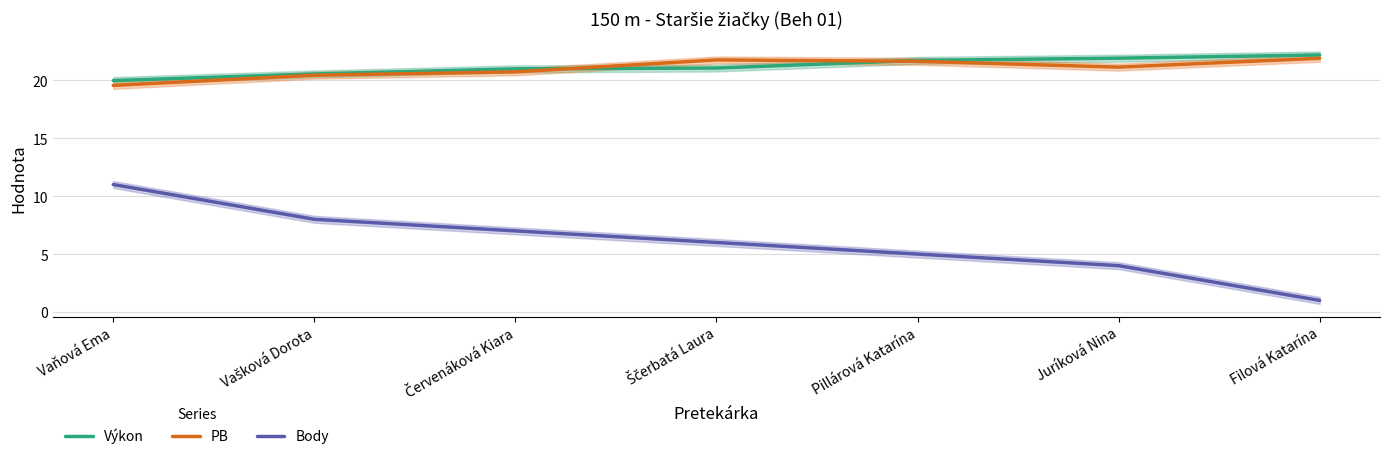

What is the difference between the second highest and minimum values in the Body series?

7.0